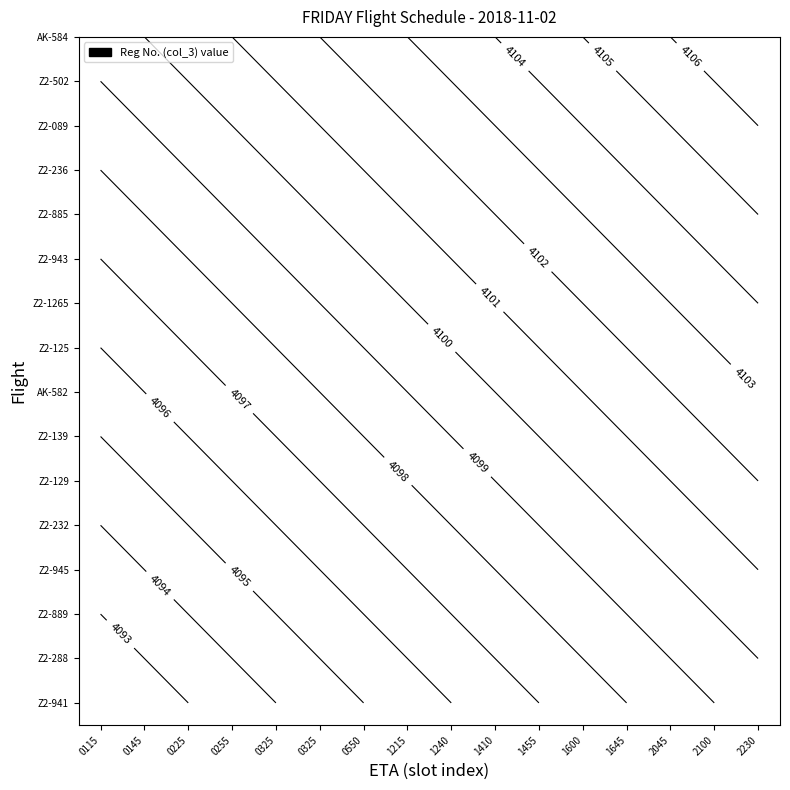

What is the approximate value at 0255?

4095